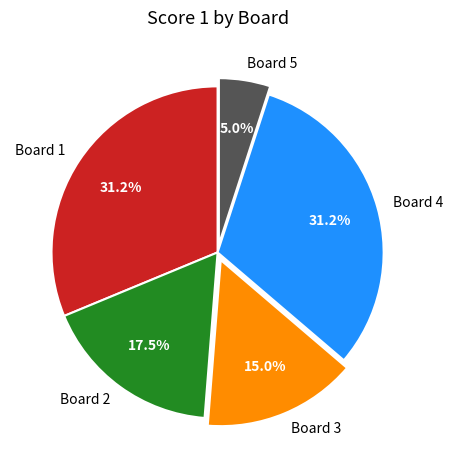

Which slice is the smallest?

Board 5